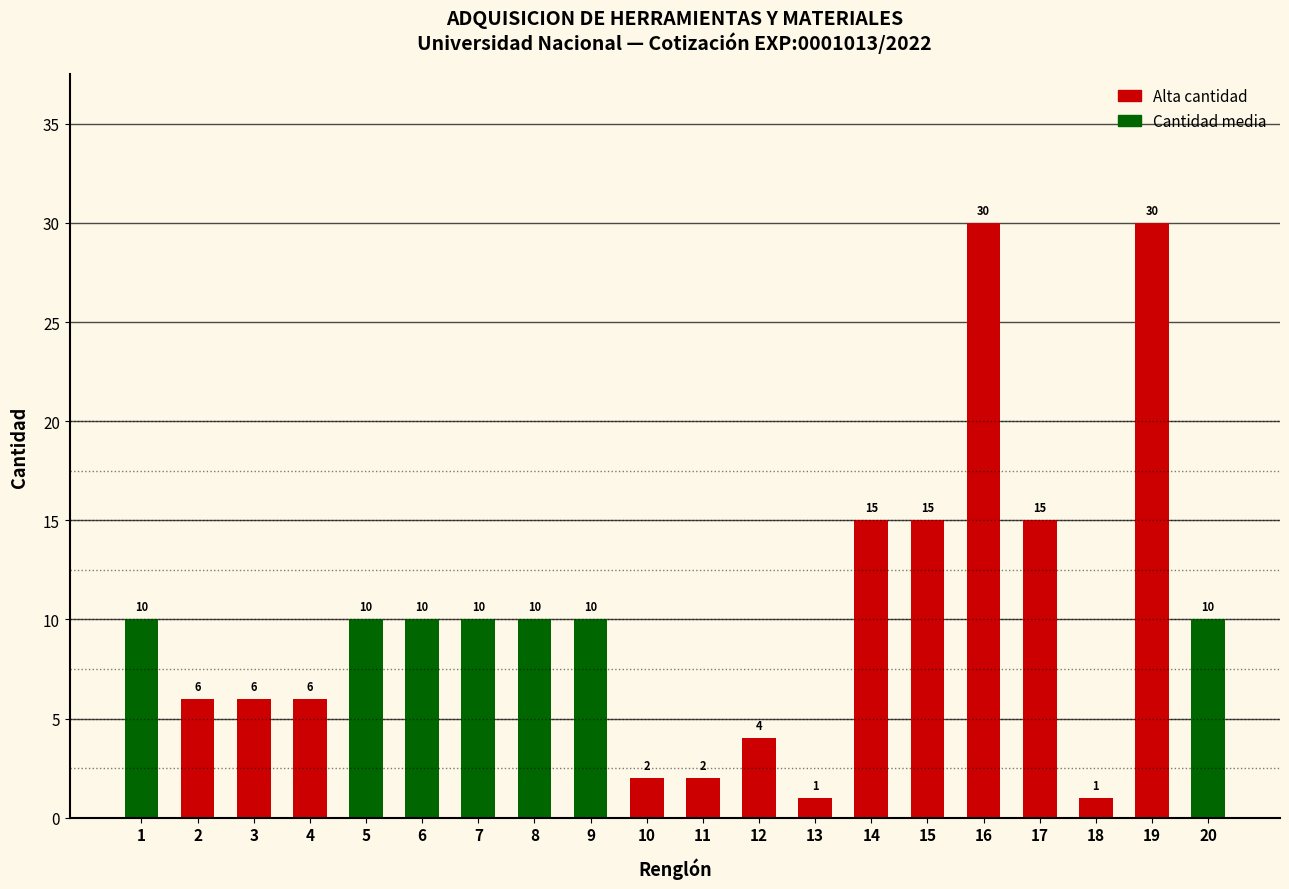

Approximately how many times larger is the value at 11 compared to 13?

2.0